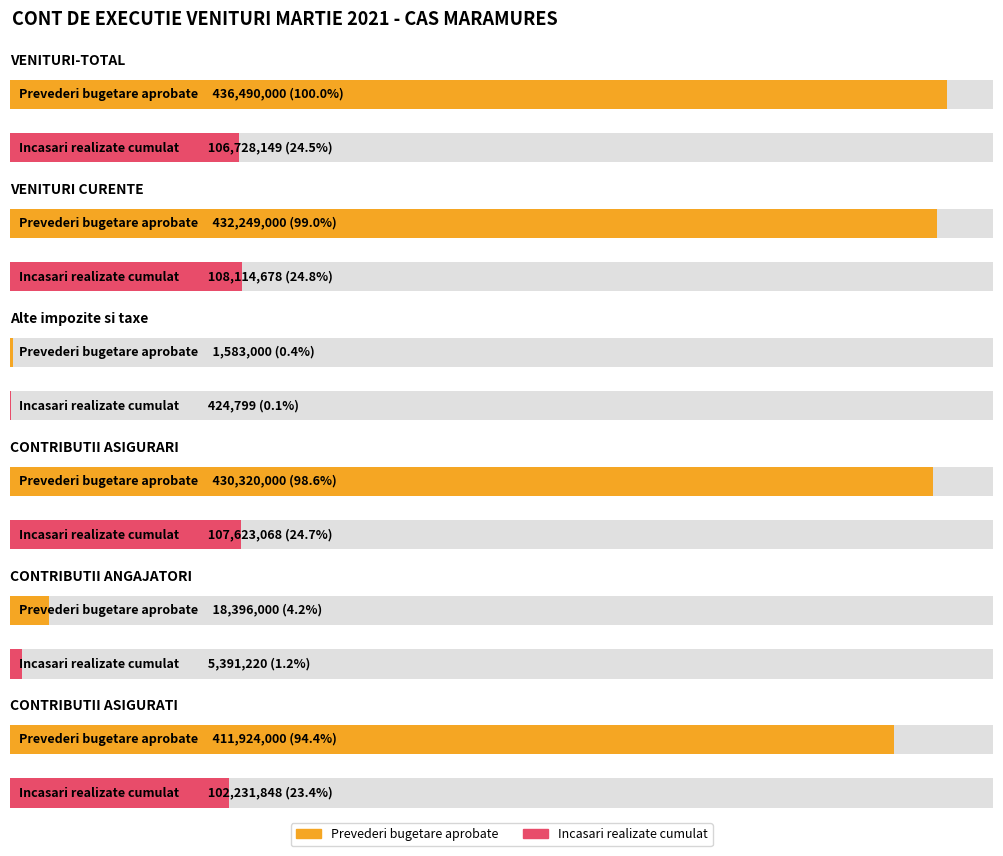

Which has a higher value, VENITURI CURENTE or CONTRIBUTII ANGAJATORI?

VENITURI CURENTE